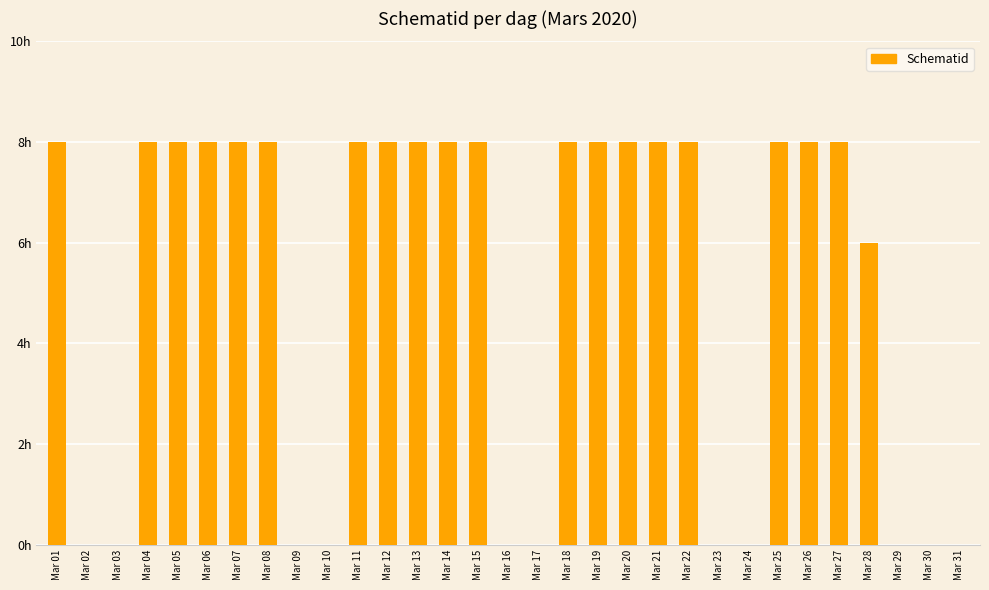

At which label is the value closest to 4?

Mar 28